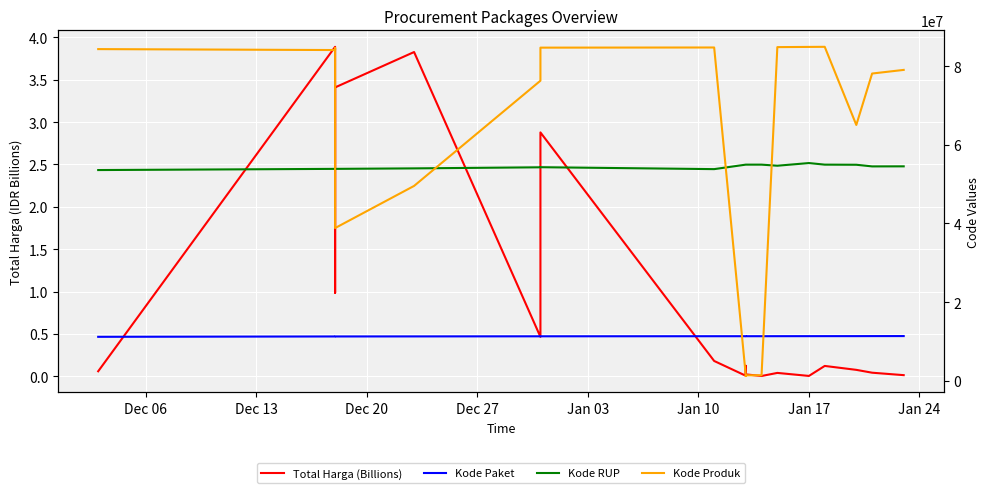

What is the maximum value for Kode RUP?

55355303.0